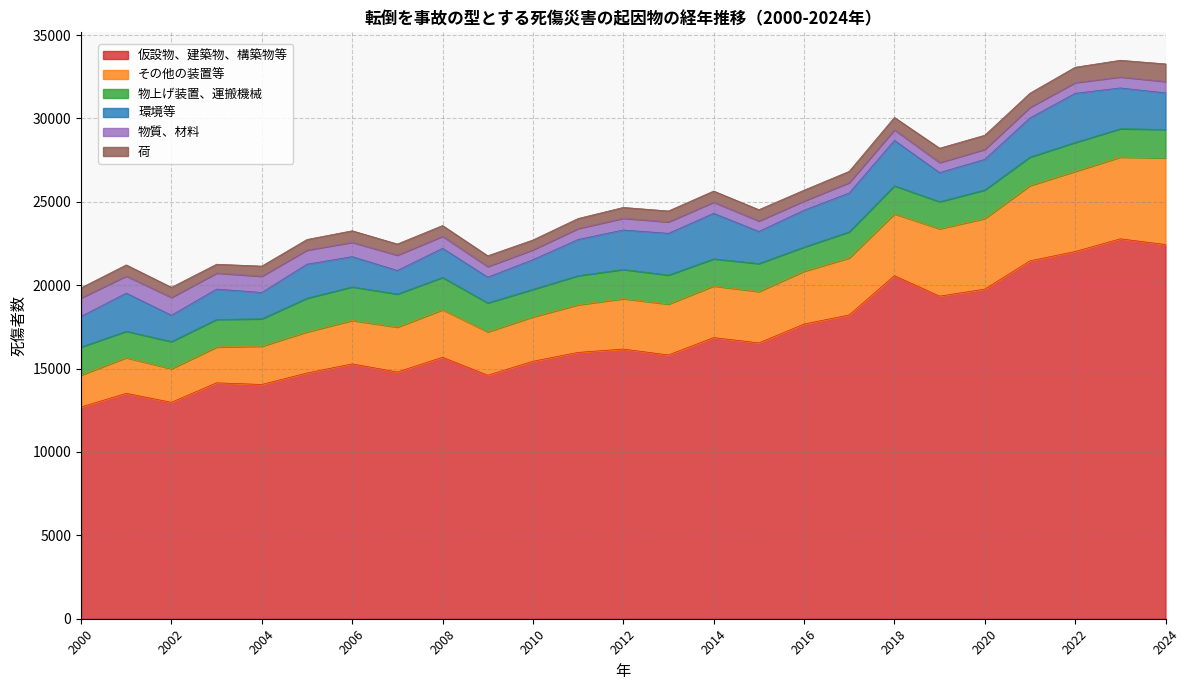

The value of 荷 at 2012 is 646. True or false?

True